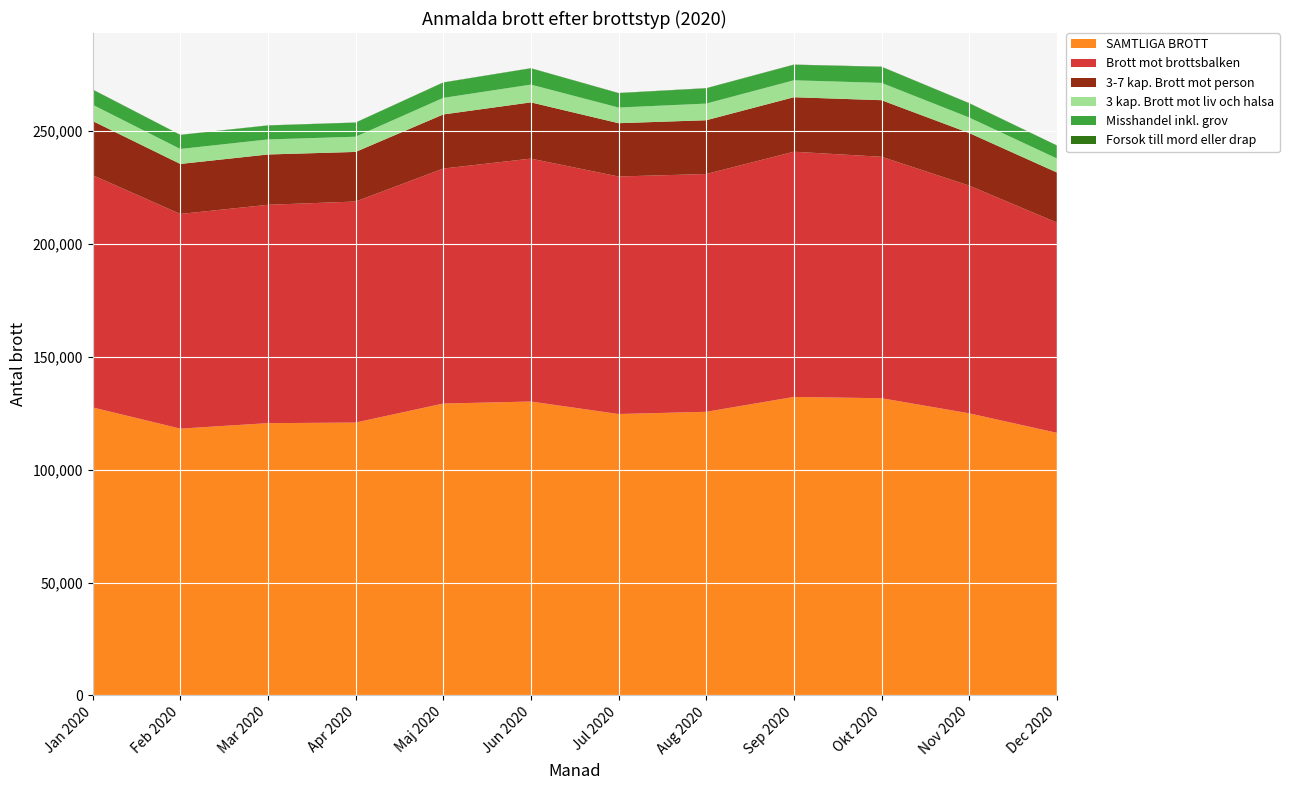

Reading left to right, list all the values displayed in this chart.

SAMTLIGA BROTT: Jan 2020=127617	Feb 2020=118220	Mar 2020=120648	Apr 2020=120906	Maj 2020=129333	Jun 2020=130229	Jul 2020=124692	Aug 2020=125670	Sep 2020=132263	Okt 2020=131693	Nov 2020=124998	Dec 2020=116357
Brott mot brottsbalken: Jan 2020=102910	Feb 2020=95132	Mar 2020=96763	Apr 2020=97954	Maj 2020=104140	Jun 2020=107644	Jul 2020=105260	Aug 2020=105380	Sep 2020=108671	Okt 2020=106998	Nov 2020=100922	Dec 2020=93195
3-7 kap. Brott mot person: Jan 2020=24000	Feb 2020=22158	Mar 2020=22296	Apr 2020=21980	Maj 2020=23967	Jun 2020=24926	Jul 2020=23621	Aug 2020=23830	Sep 2020=24148	Okt 2020=25073	Nov 2020=23301	Dec 2020=22196
3 kap. Brott mot liv och halsa: Jan 2020=7222	Feb 2020=6641	Mar 2020=6671	Apr 2020=6734	Maj 2020=7347	Jun 2020=7878	Jul 2020=6941	Aug 2020=7380	Sep 2020=7502	Okt 2020=7674	Nov 2020=6873	Dec 2020=6203
Misshandel inkl. grov: Jan 2020=6697	Feb 2020=6219	Mar 2020=6163	Apr 2020=6238	Maj 2020=6784	Jun 2020=7197	Jul 2020=6361	Aug 2020=6743	Sep 2020=6868	Okt 2020=7089	Nov 2020=6310	Dec 2020=5716
Forsok till mord eller drap: Jan 2020=86	Feb 2020=70	Mar 2020=83	Apr 2020=76	Maj 2020=90	Jun 2020=84	Jul 2020=96	Aug 2020=109	Sep 2020=101	Okt 2020=112	Nov 2020=84	Dec 2020=86